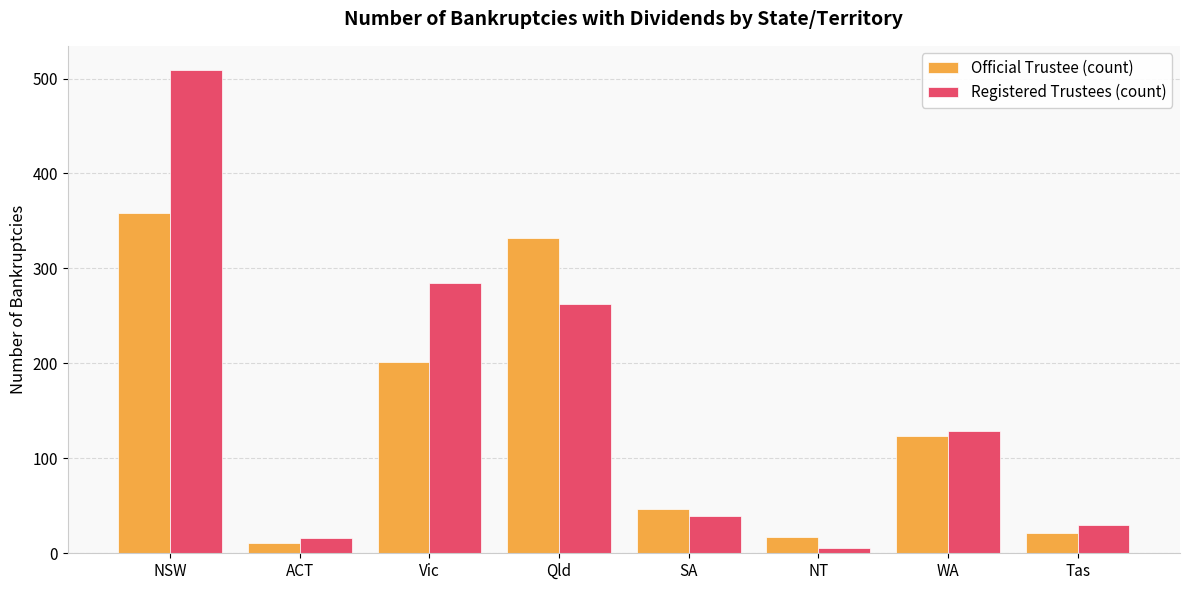

What is the difference between the maximum and minimum values in the Registered Trustees (count) series?

503